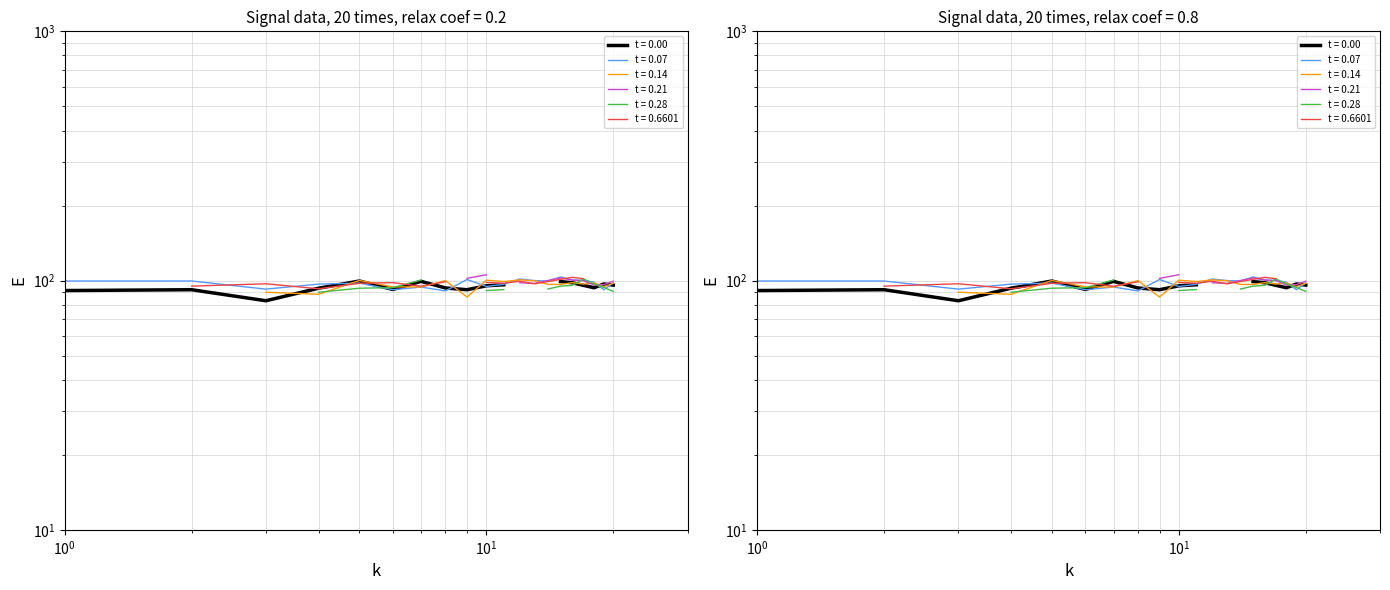

What is the minimum value shown in the chart?

83.0